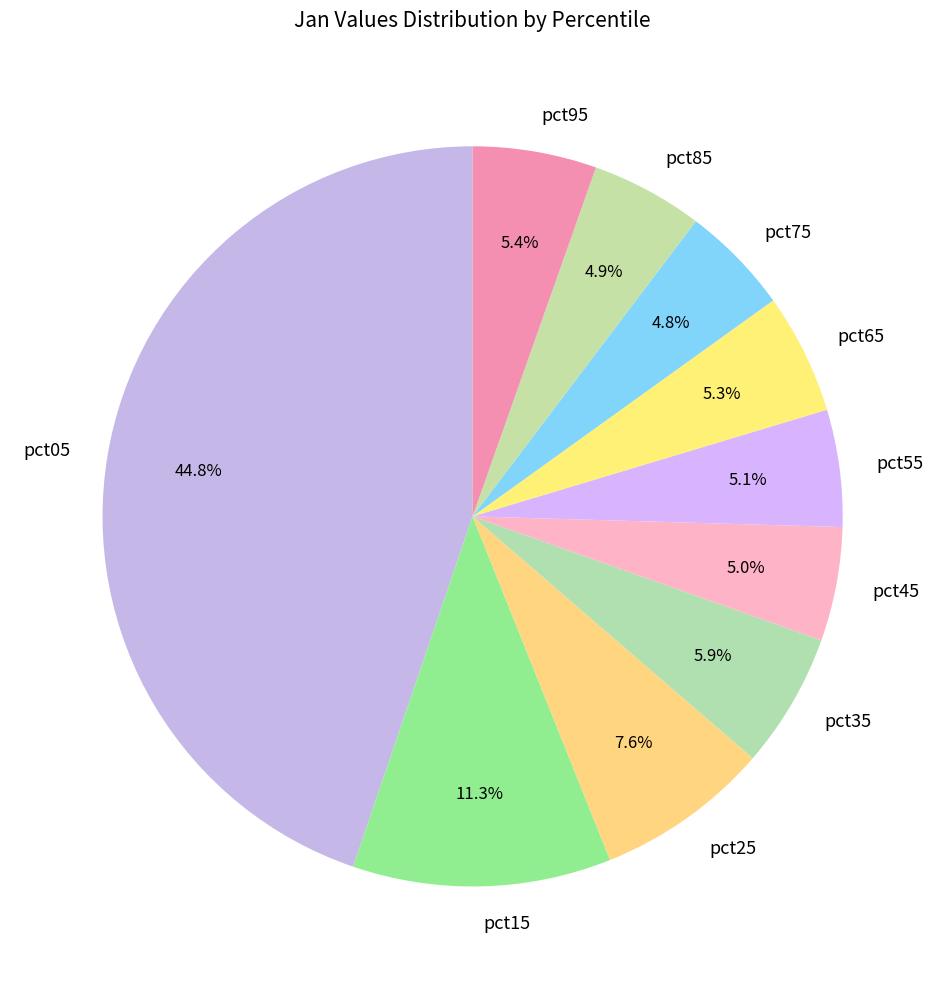

How many slices are in this pie chart?

10